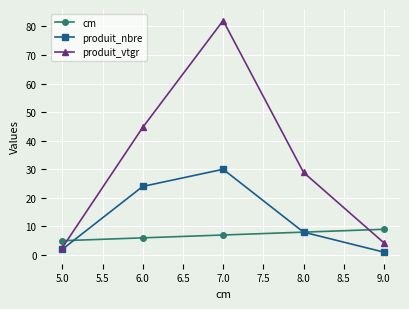

Reading left to right, list all the values displayed in this chart.

cm: 5.0	6.0	7.0	8.0	9.0
produit_nbre: 2.0	24.0	30.0	8.0	1.0
produit_vtgr: 2.6	44.7	82.0	28.9	4.3